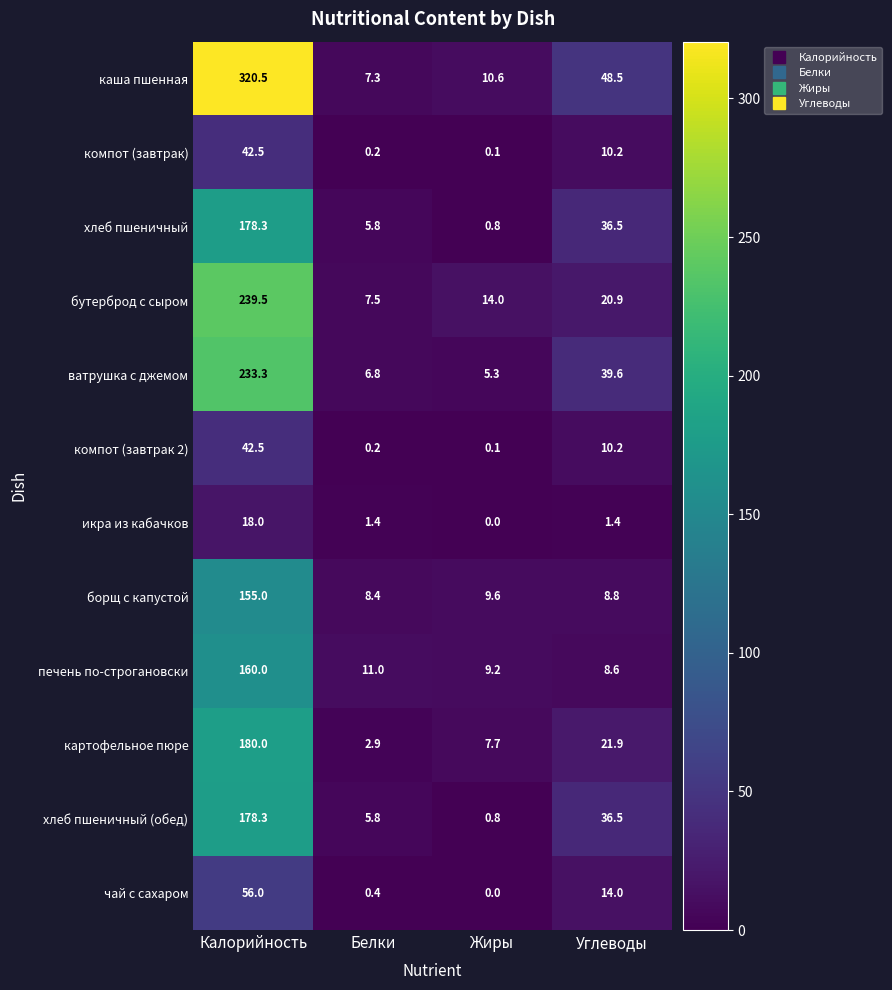

Which series changed the most between Калорийность and Жиры?

каша пшенная